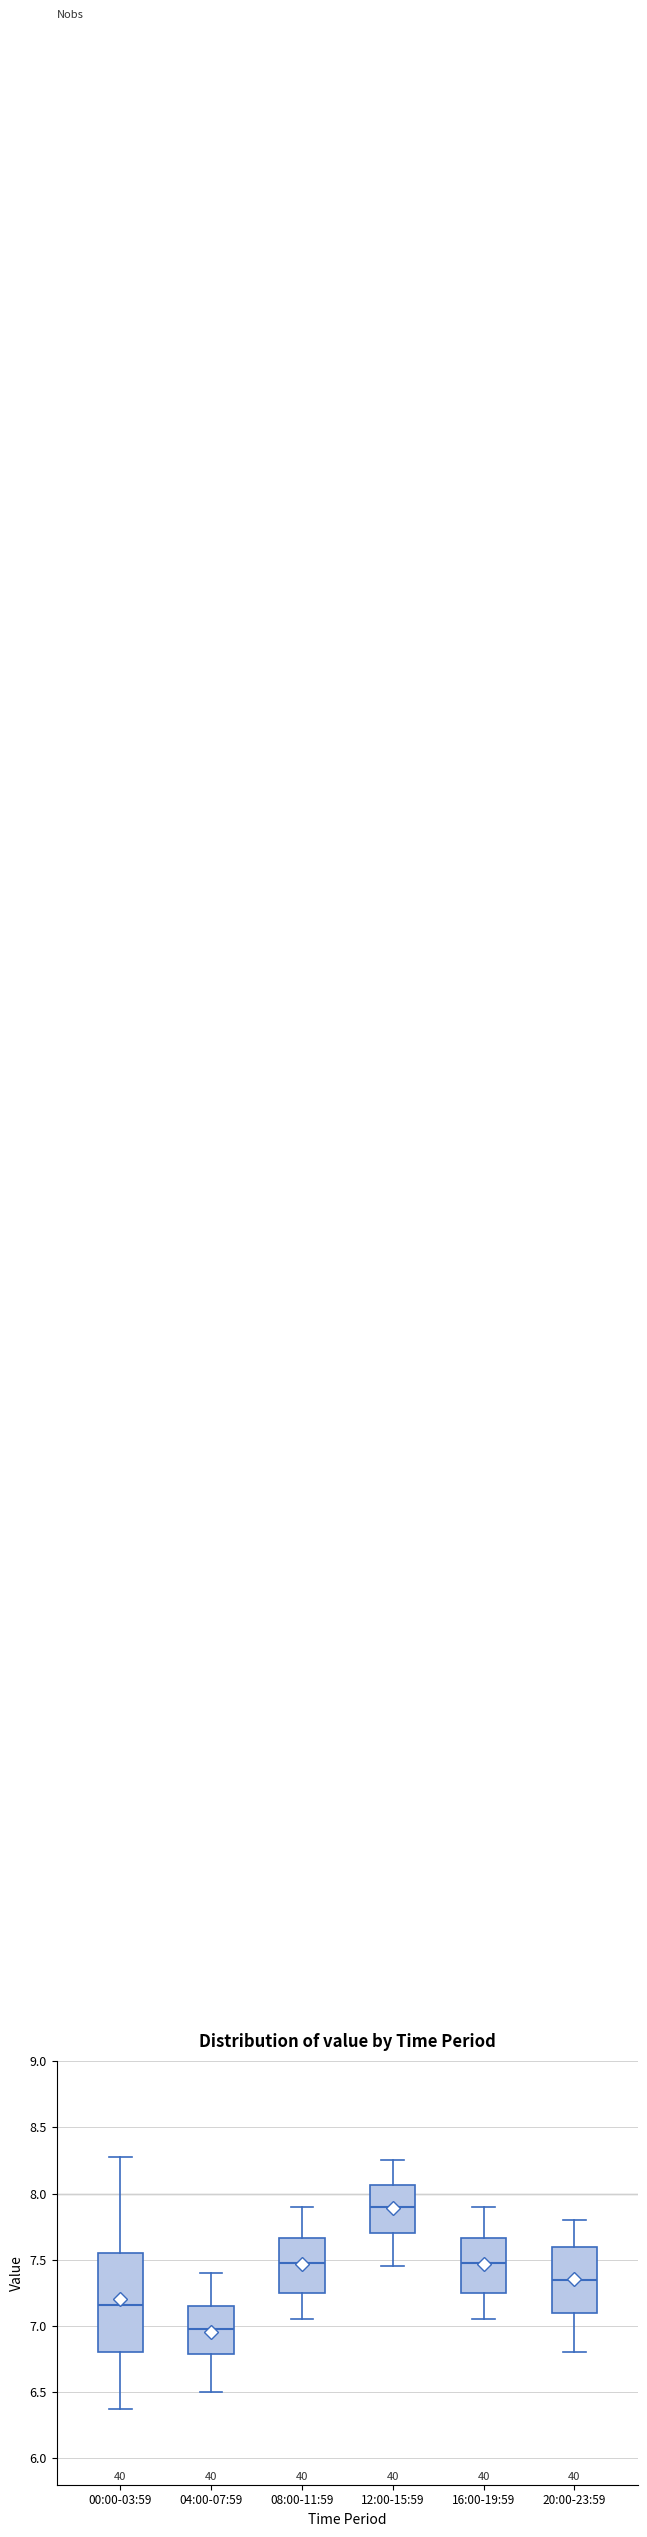

Where does the lower whisker of the box for 16:00-19:59 end on the y-axis? The values are not printed on the chart, so give them approximately, as read against the axis.

7.05